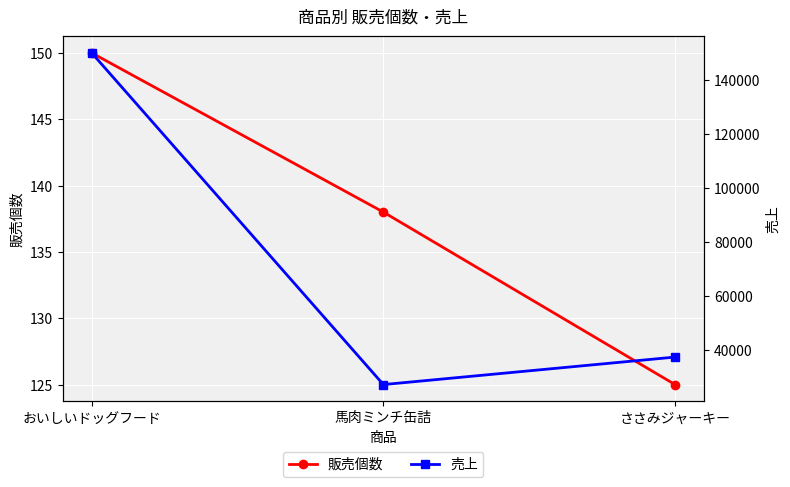

Reading left to right, list all the values displayed in this chart.

販売個数: おいしいドッグフード=150	馬肉ミンチ缶詰=138	ささみジャーキー=125
売上: おいしいドッグフード=150000	馬肉ミンチ缶詰=27324	ささみジャーキー=37500